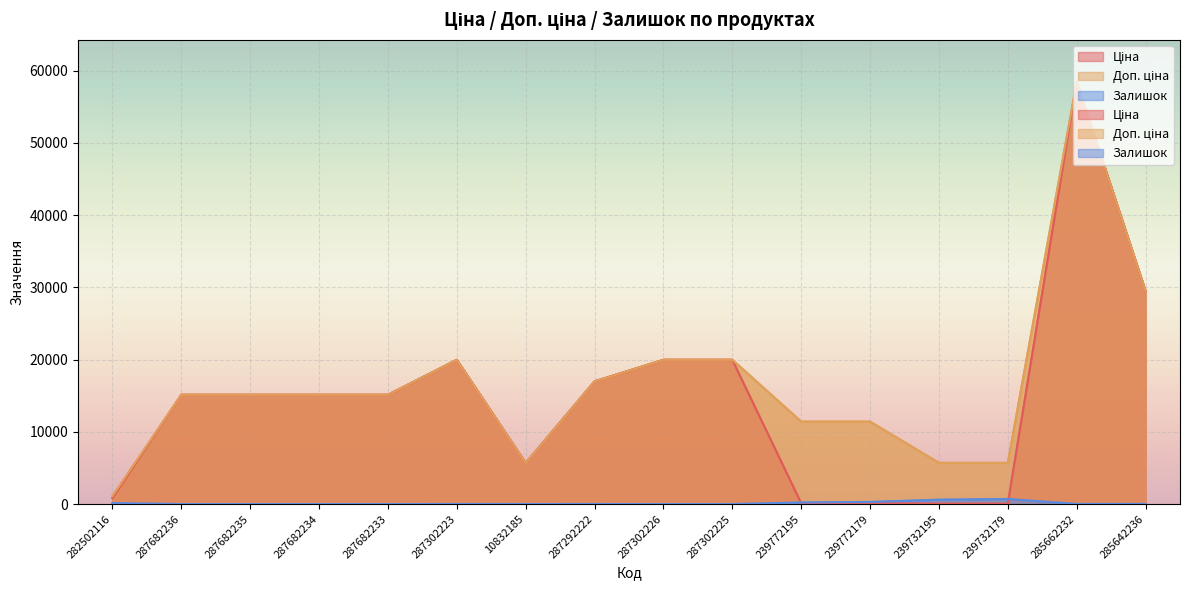

Is the value of Ціна at 287682235 greater than the value of Залишок at 285642236?

Yes